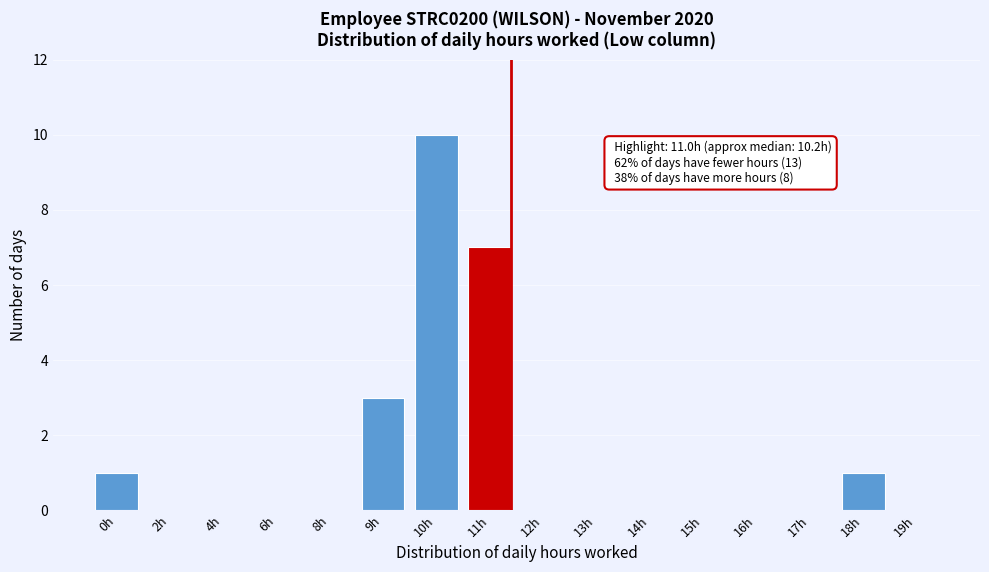

Reading right to left, list all the values displayed in this chart.

19h=0	18h=1	17h=0	16h=0	15h=0	14h=0	13h=0	12h=0	11h=7	10h=10	9h=3	8h=0	6h=0	4h=0	2h=0	0h=1